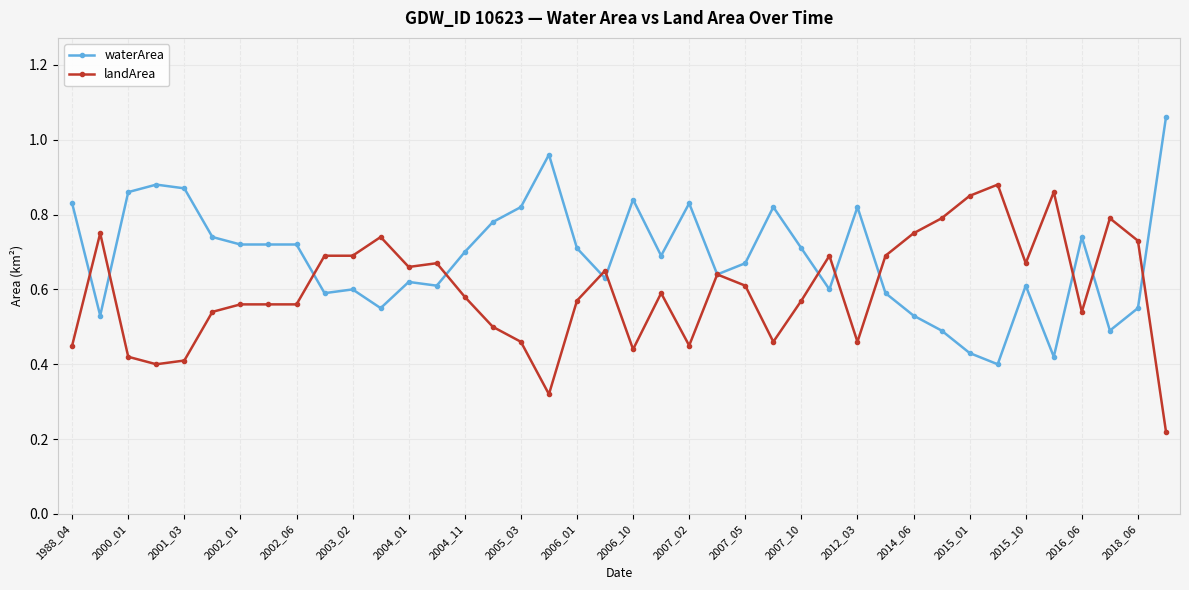

Count the landArea values in the range 0 to 1.

40